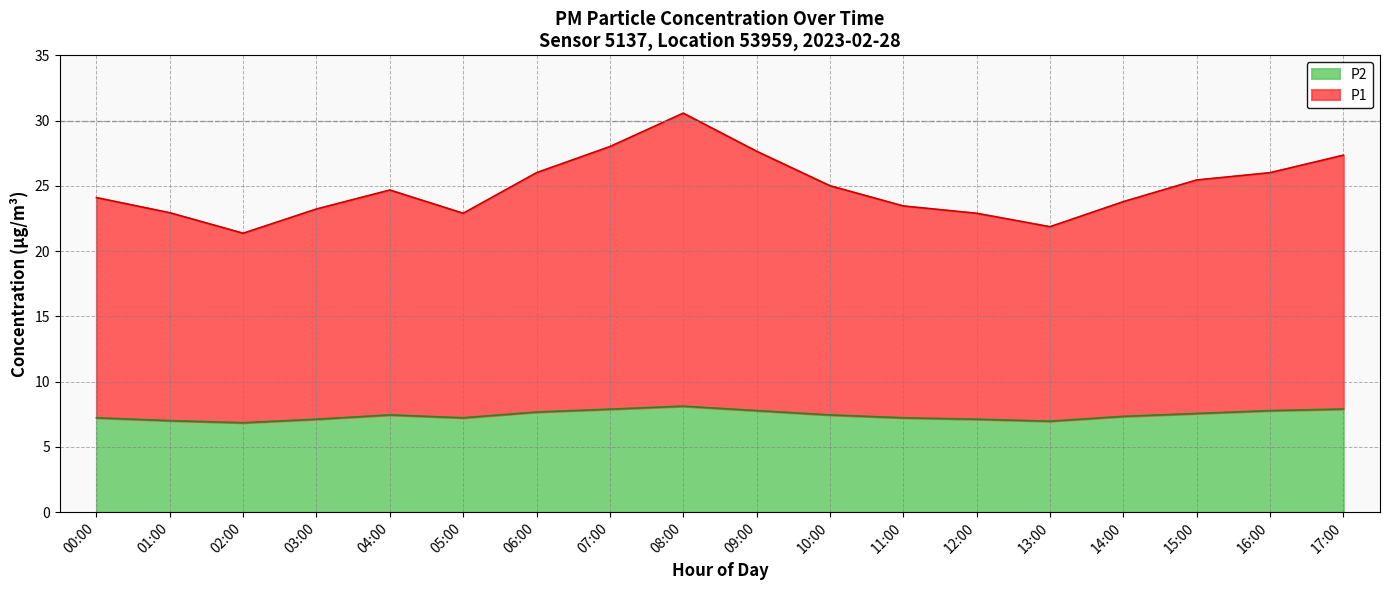

What are all the series names shown in the legend?

P2, P1